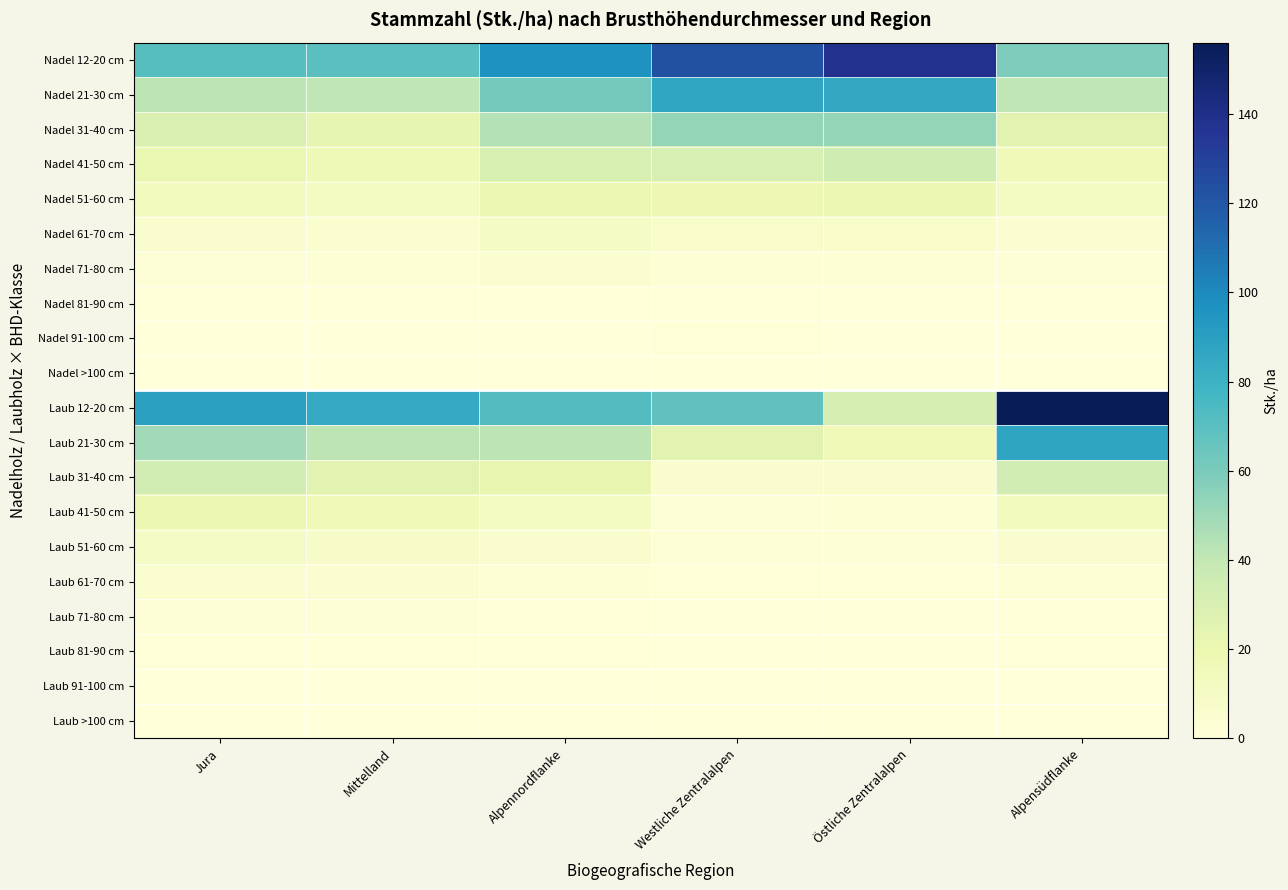

Which series has the widest spread of values?

Laub 12-20 cm